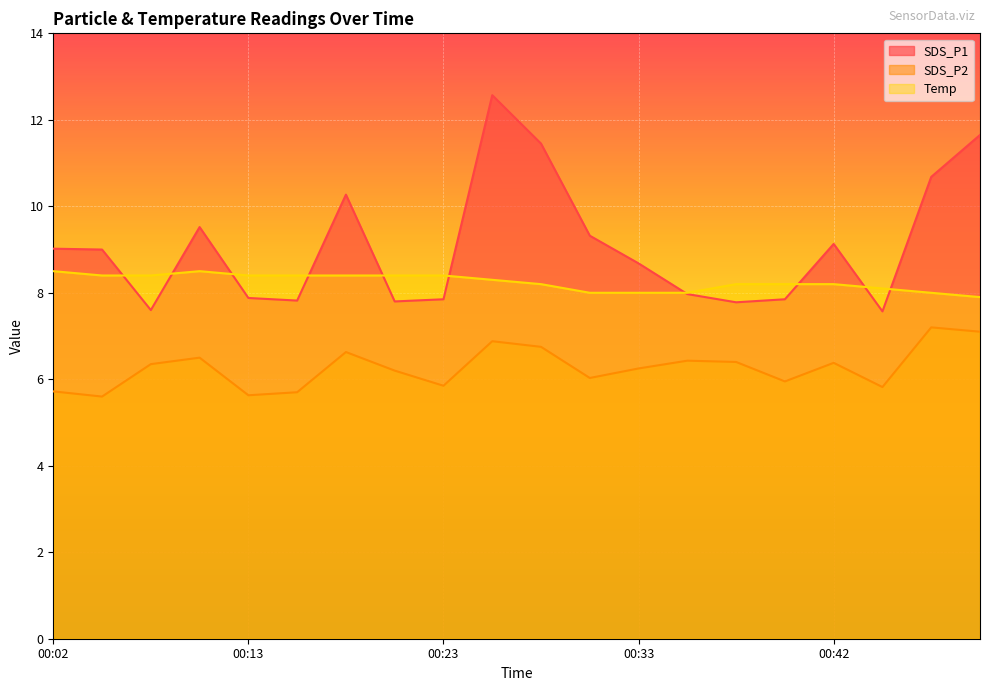

At which label does Temp reach its peak?

00:02